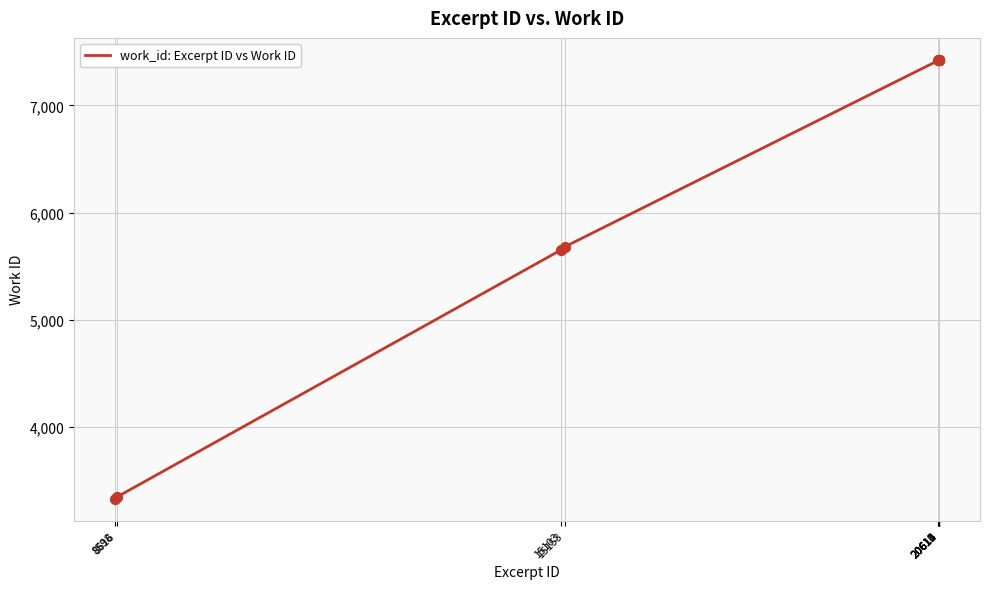

What is the change in value from 8616 to 20612?

+4079